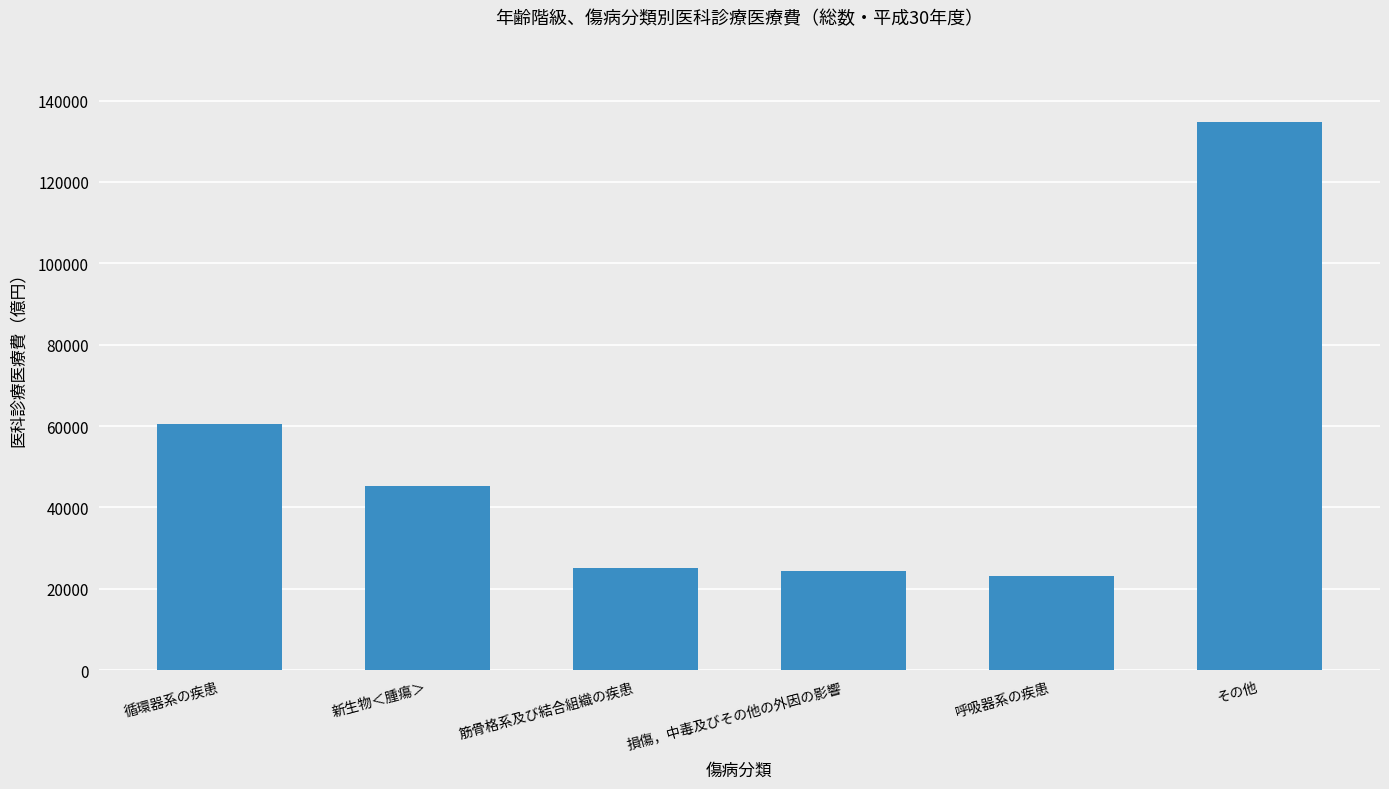

Which label corresponds to the largest value in the chart?

その他